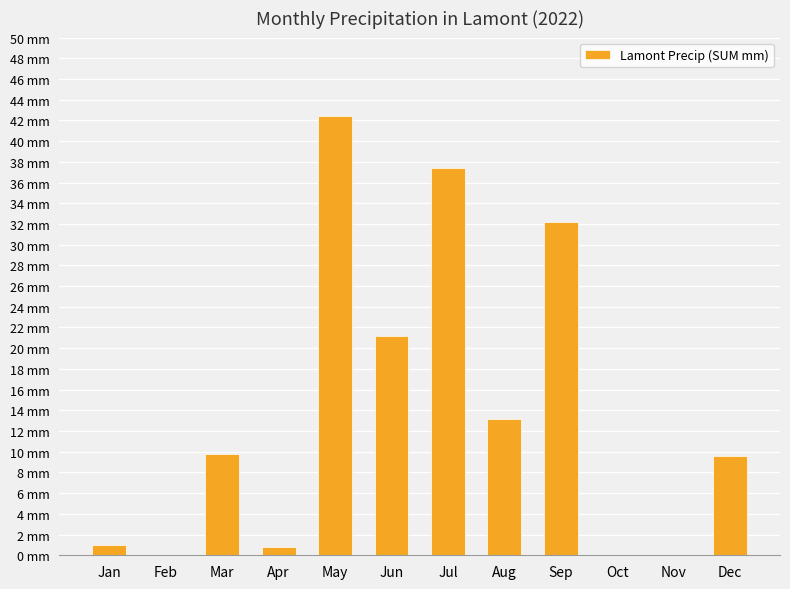

Are the bars horizontal?

No